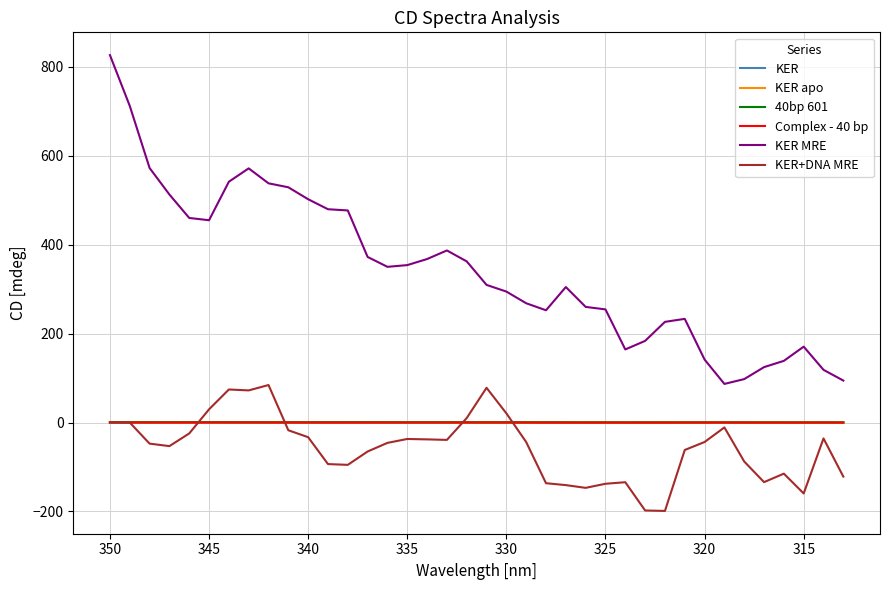

In KER, how many points are lower than both neighbors (excluding endpoints)?

6